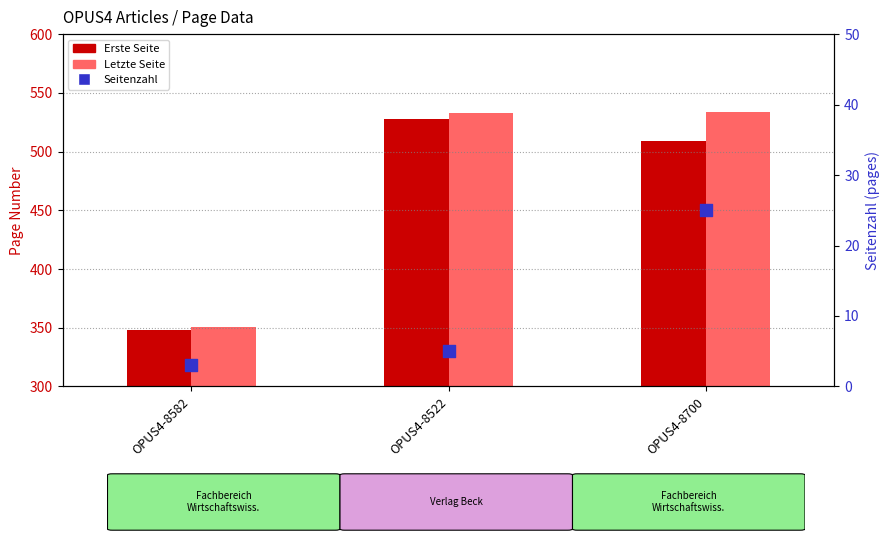

At how many categories does at least one series exceed 372?

2